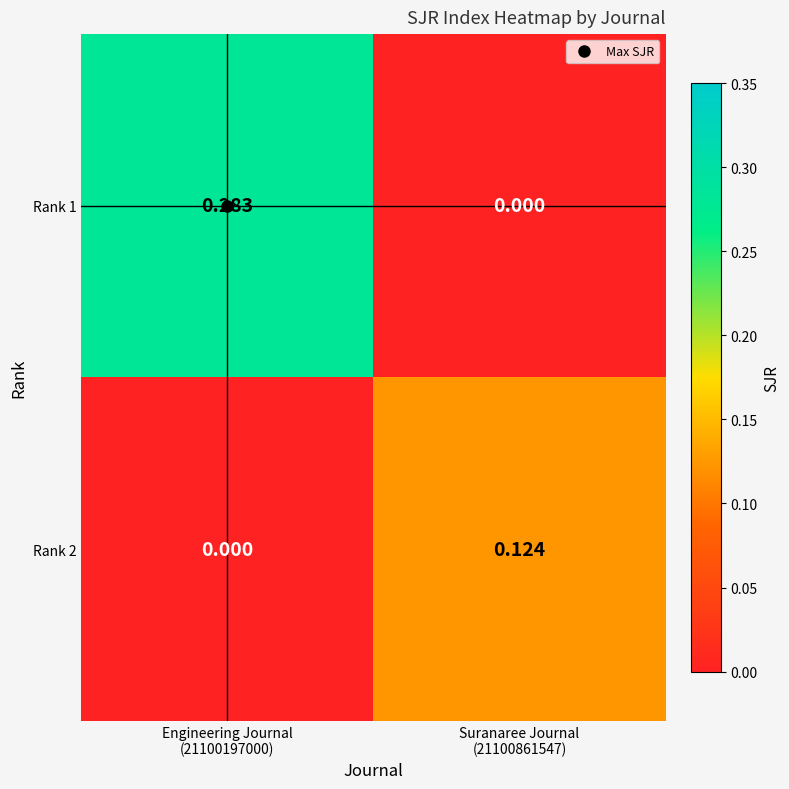

How many data points in Rank 2 are above 0?

1